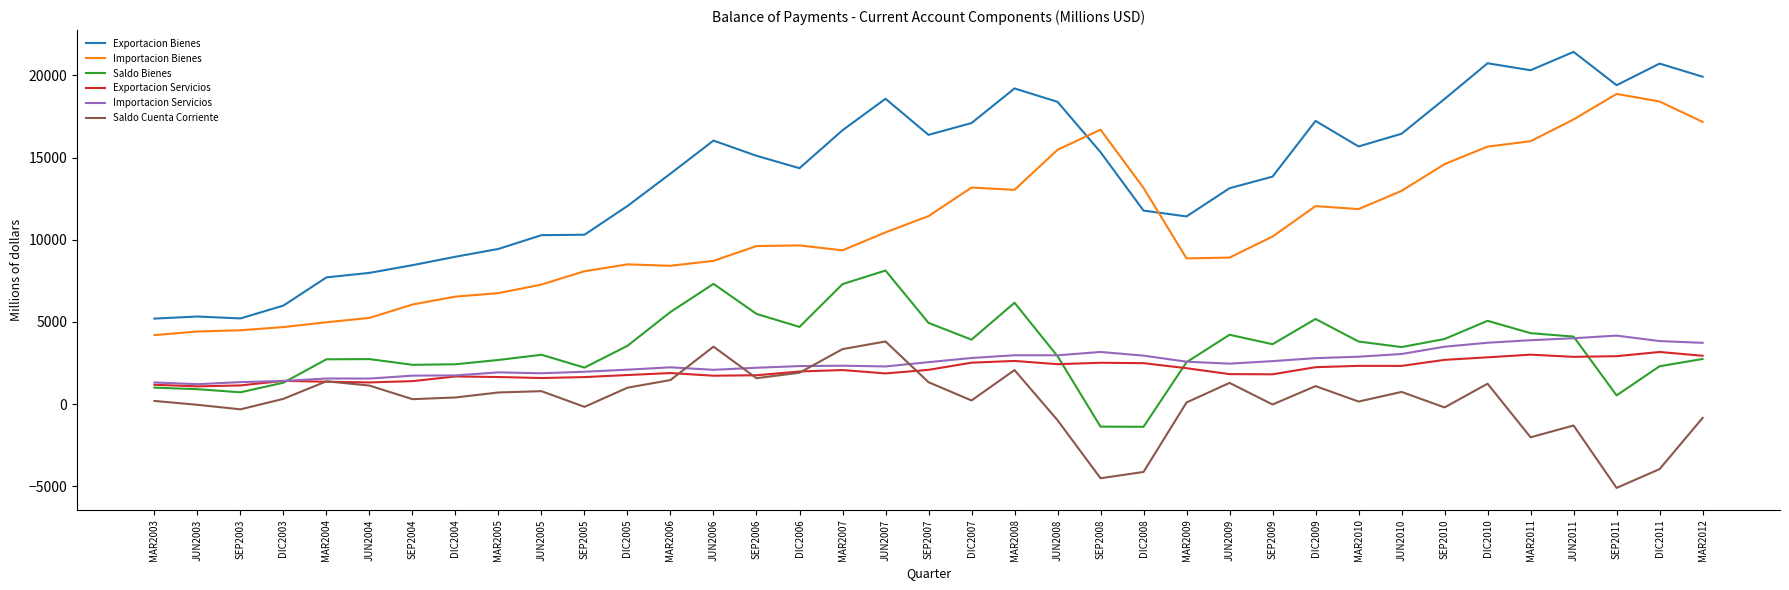

Does the chart display data point markers on the line(s)?

No